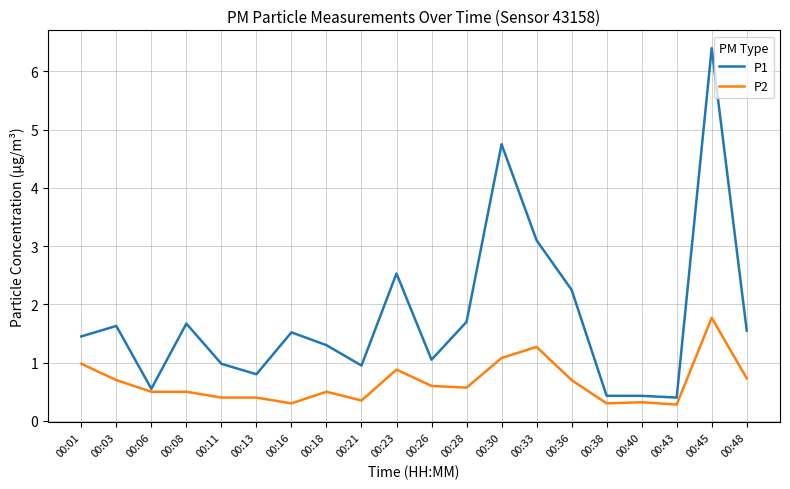

The value of P2 at 00:03 is 0.7. True or false?

True